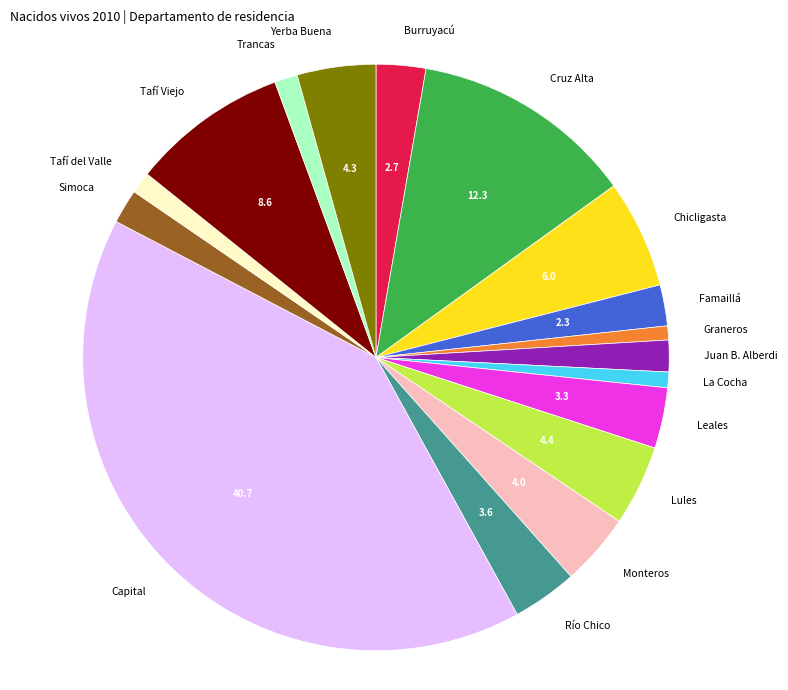

Does Lules account for over 50% of the chart?

No